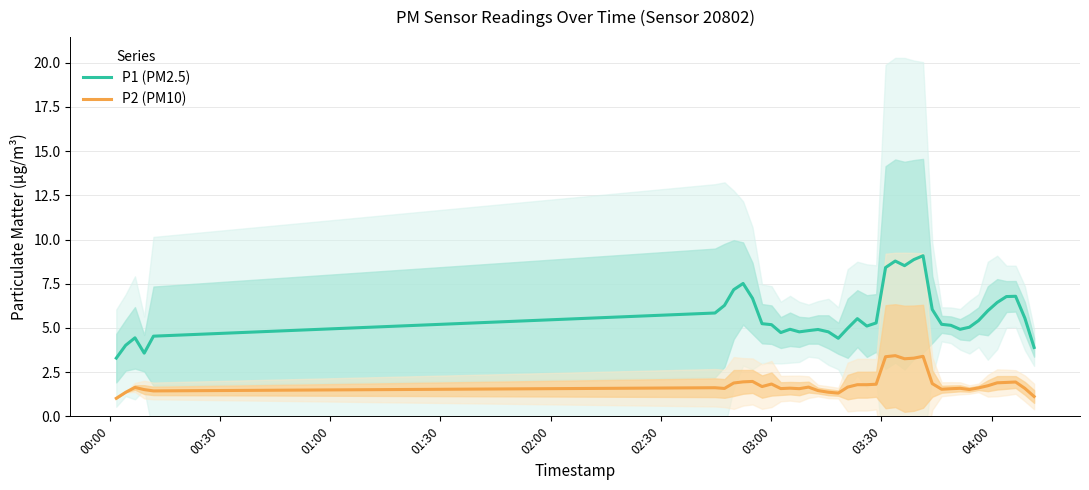

True or false: P2 (PM10) and P1 (PM2.5) cross at least once.

False